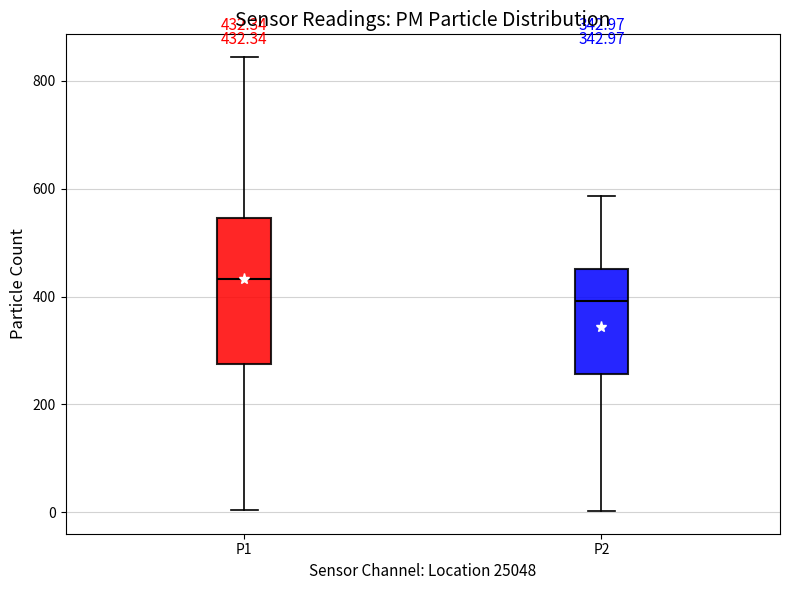

Which box has the highest median line?

P1